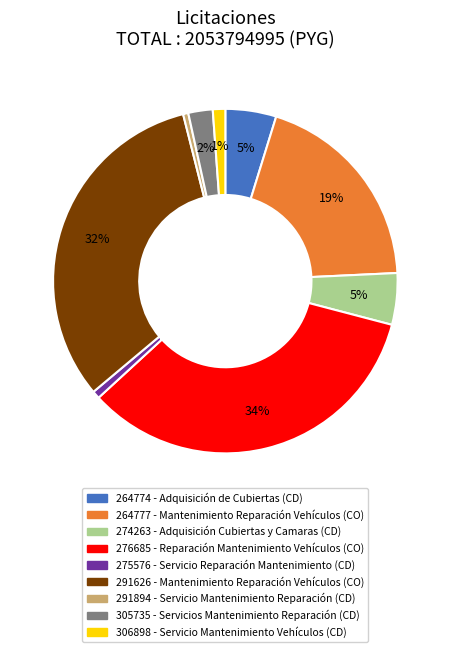

Count the number of slices in the pie.

9